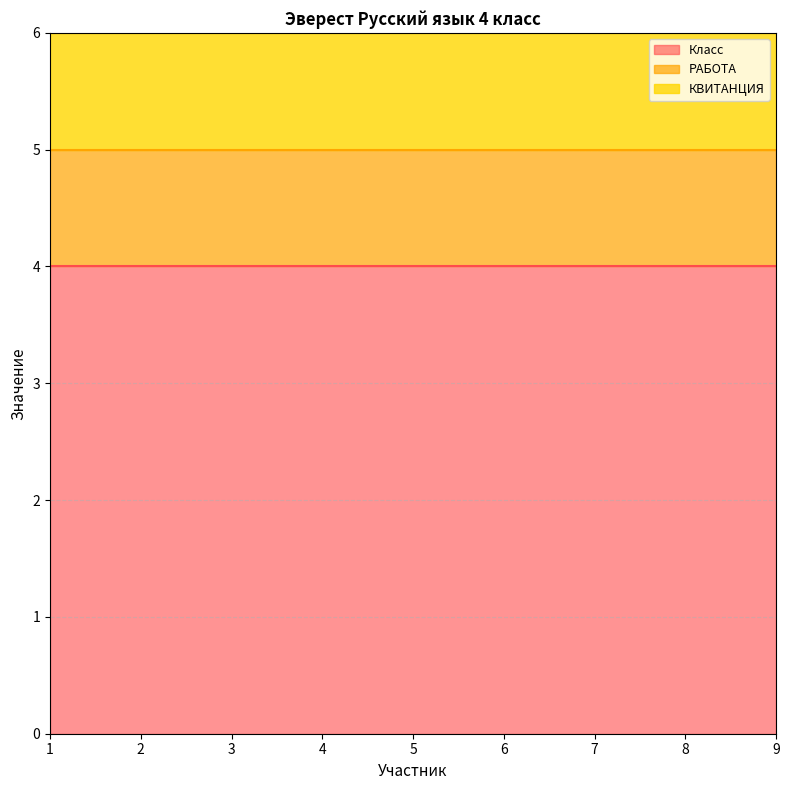

List the series in order of their peak value, highest first.

Класс, РАБОТА, КВИТАНЦИЯ